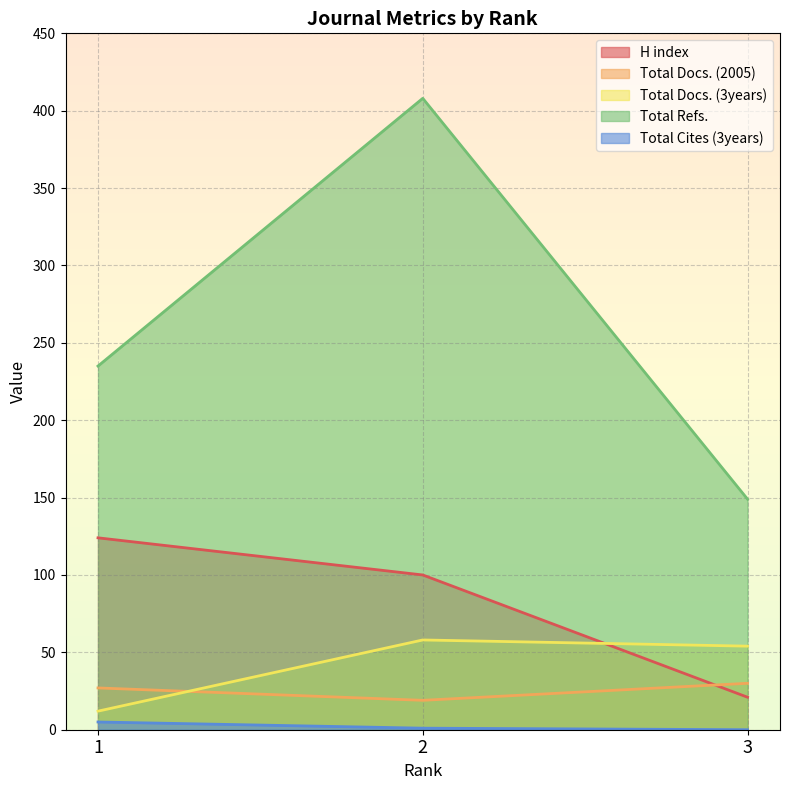

How many lines are shown in the chart?

5